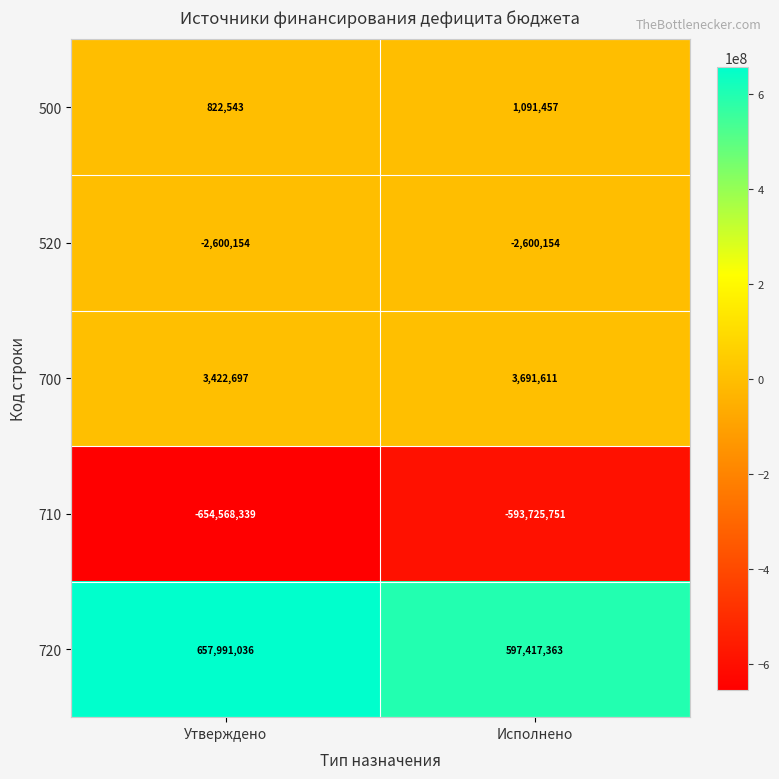

Reading left to right, what are all the values shown in this chart?

500: 822543	1091457
520: -2600154	-2600154
700: 3422697	3691611
710: -654568339	-593725751
720: 657991036	597417363